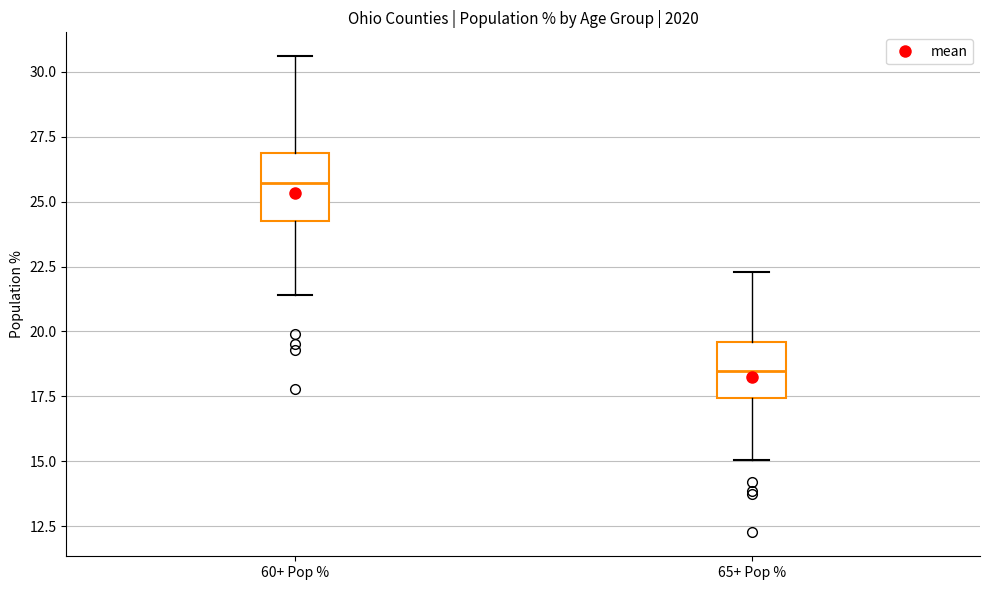

Where is the lower edge of the box for 65+ Pop % on the y-axis? The values are not printed on the chart, so give them approximately, as read against the axis.

17.5